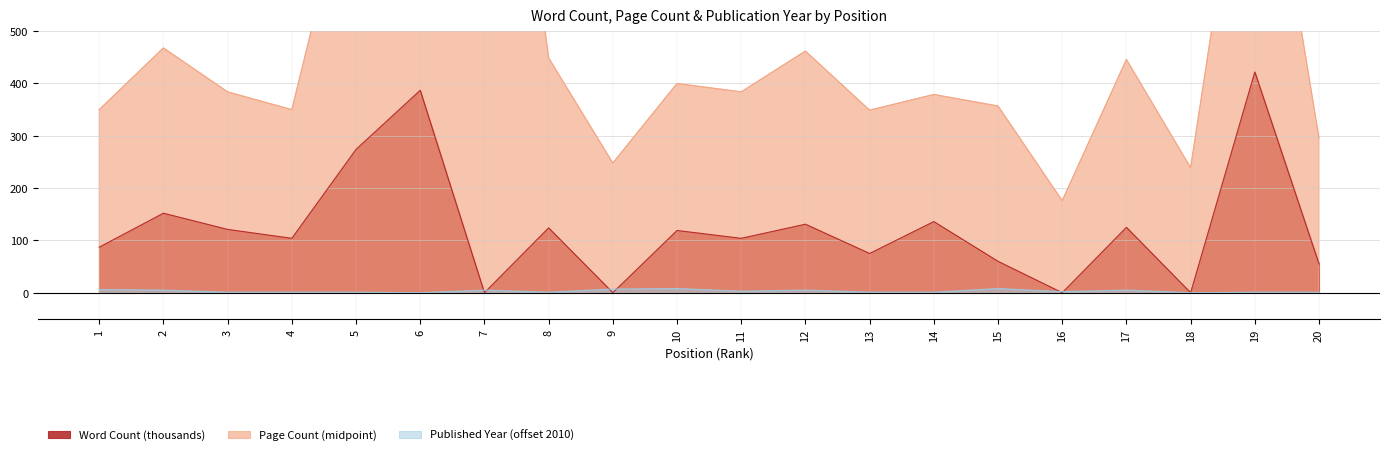

Read the Word Count (thousands) value at 17.

125